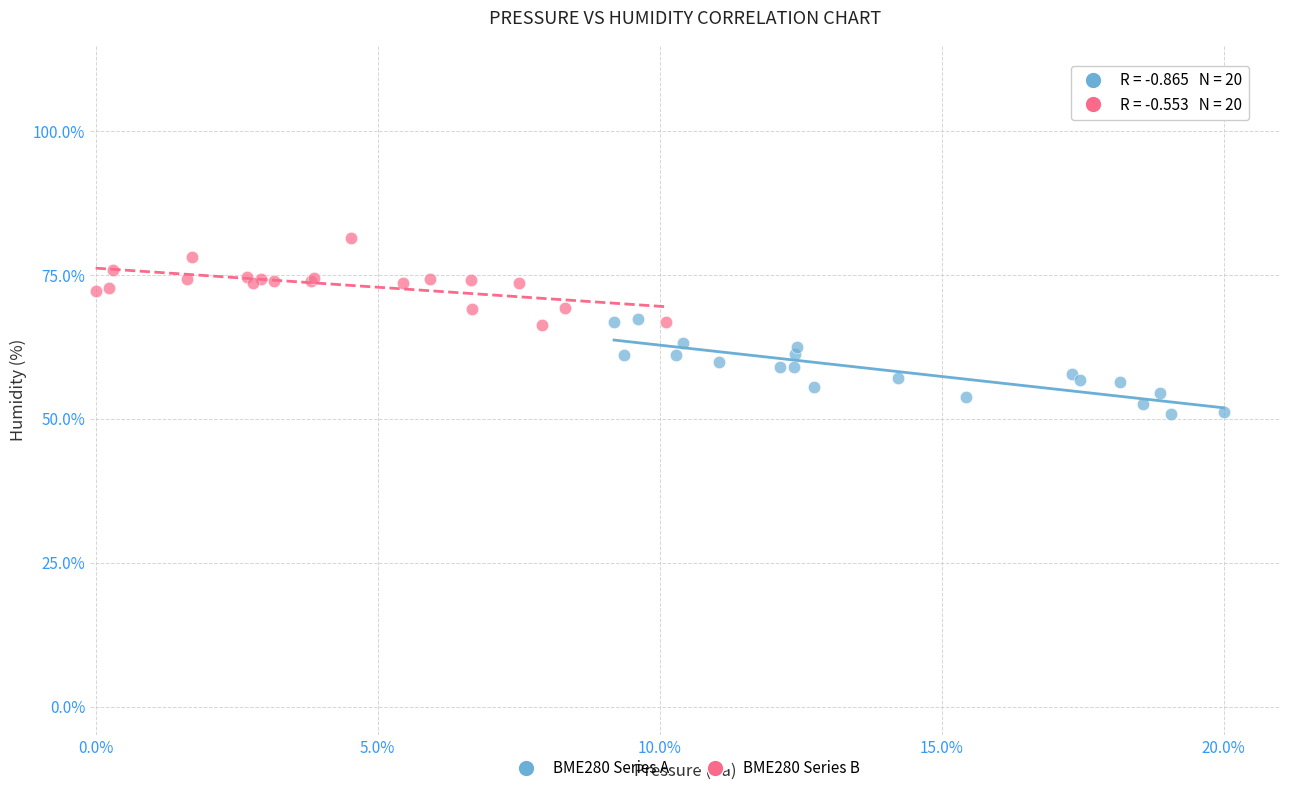

What are all the series names shown in the legend?

BME280 Series A, BME280 Series B